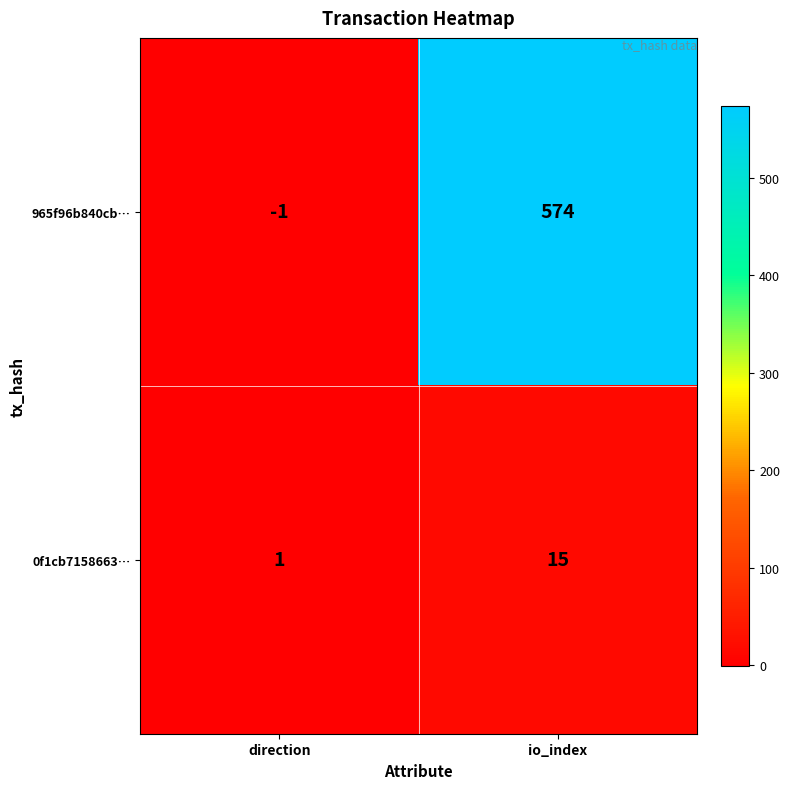

At which category is the sum across all series the highest?

io_index